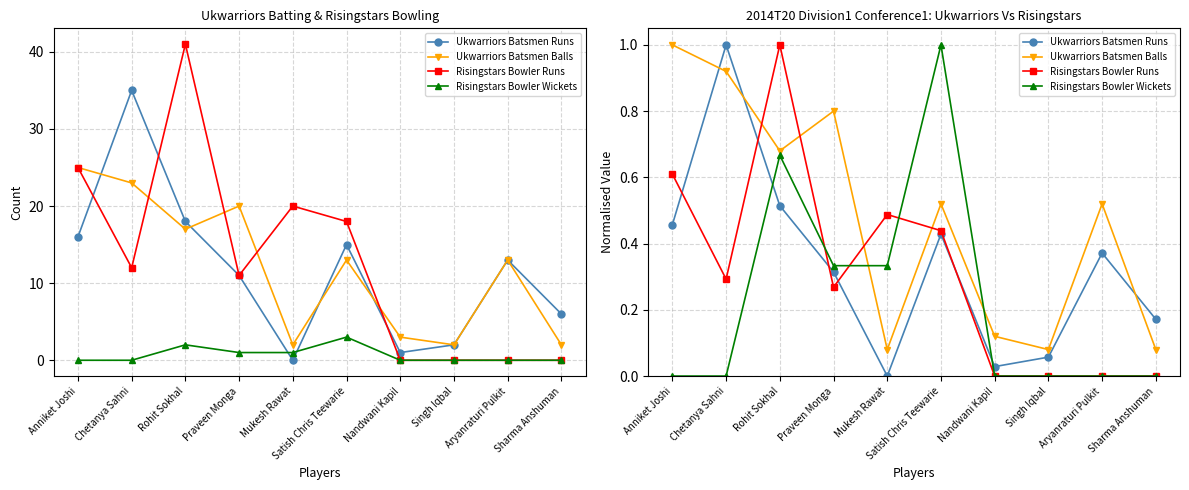

How many lines are shown in the chart?

4